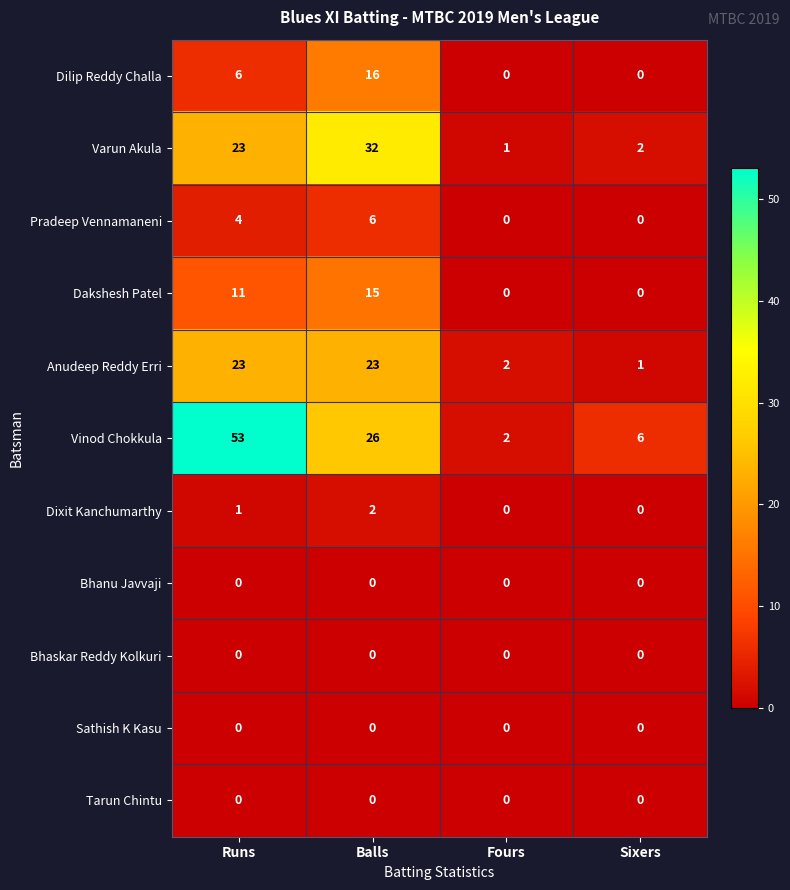

What is the total value across all series at Sixers?

9